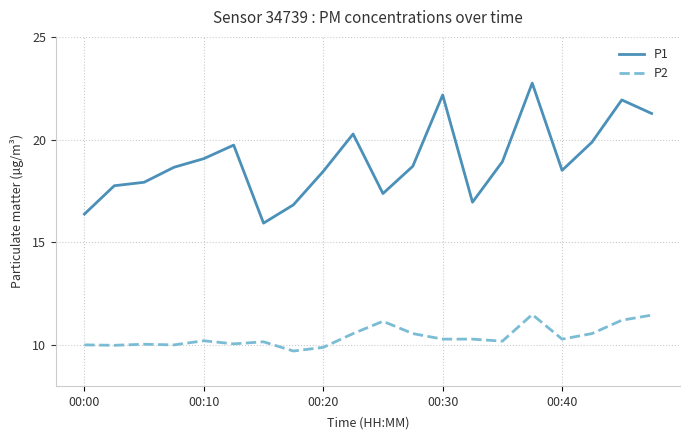

What is the difference between the maximum and minimum values in the P2 series?

1.8